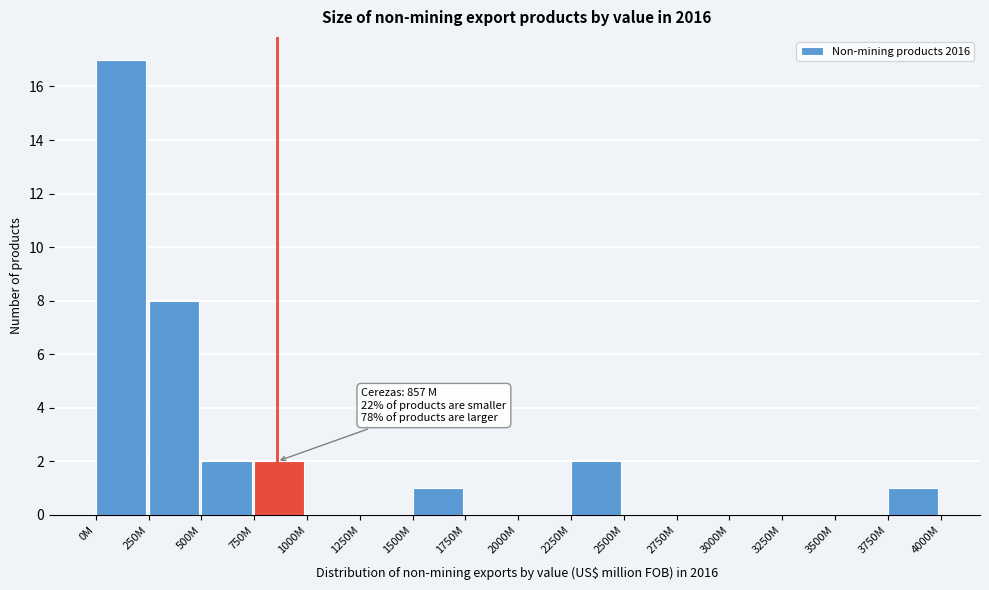

Reading left to right, transcribe all the data shown in this chart.

0M=17	250M=8	500M=2	750M=2	1000M=0	1250M=0	1500M=1	1750M=0	2000M=0	2250M=2	2500M=0	2750M=0	3000M=0	3250M=0	3500M=0	3750M=1